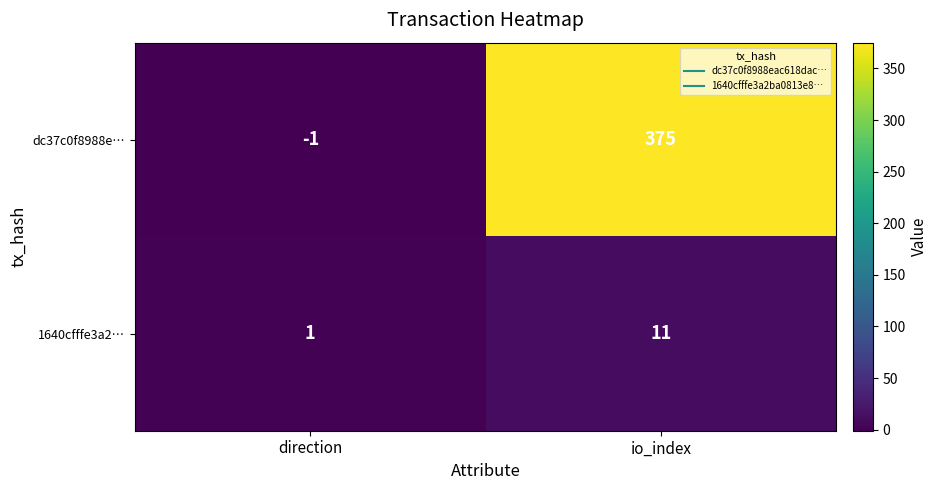

Read the 1640cfffe3a2… value at io_index.

11